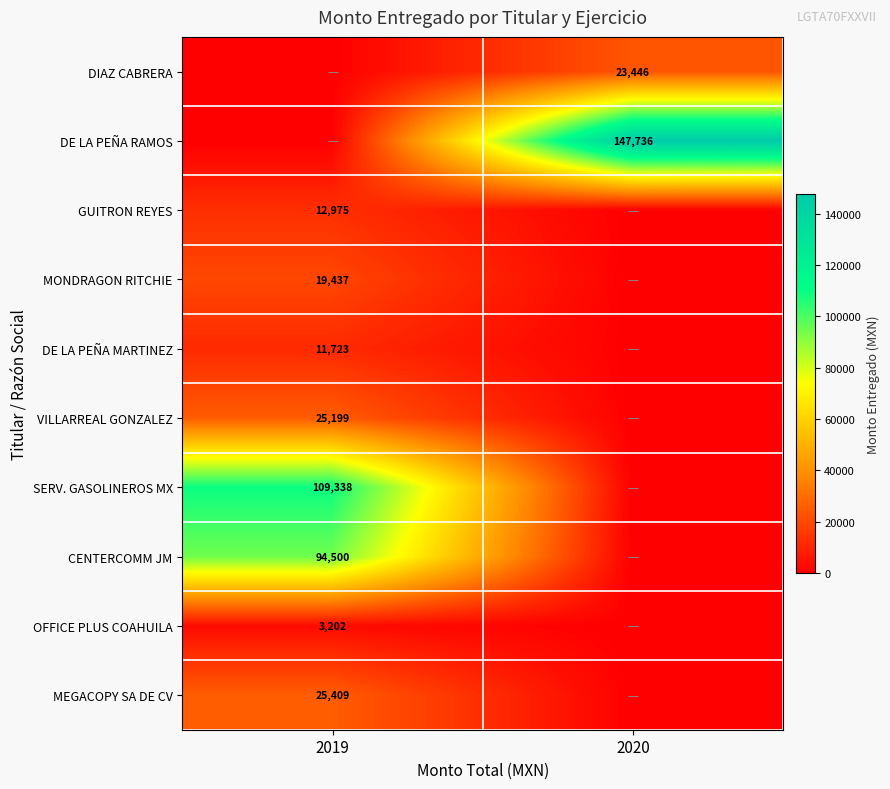

True or false: DE LA PEÑA MARTINEZ has a value of 5607 at 2019.

False